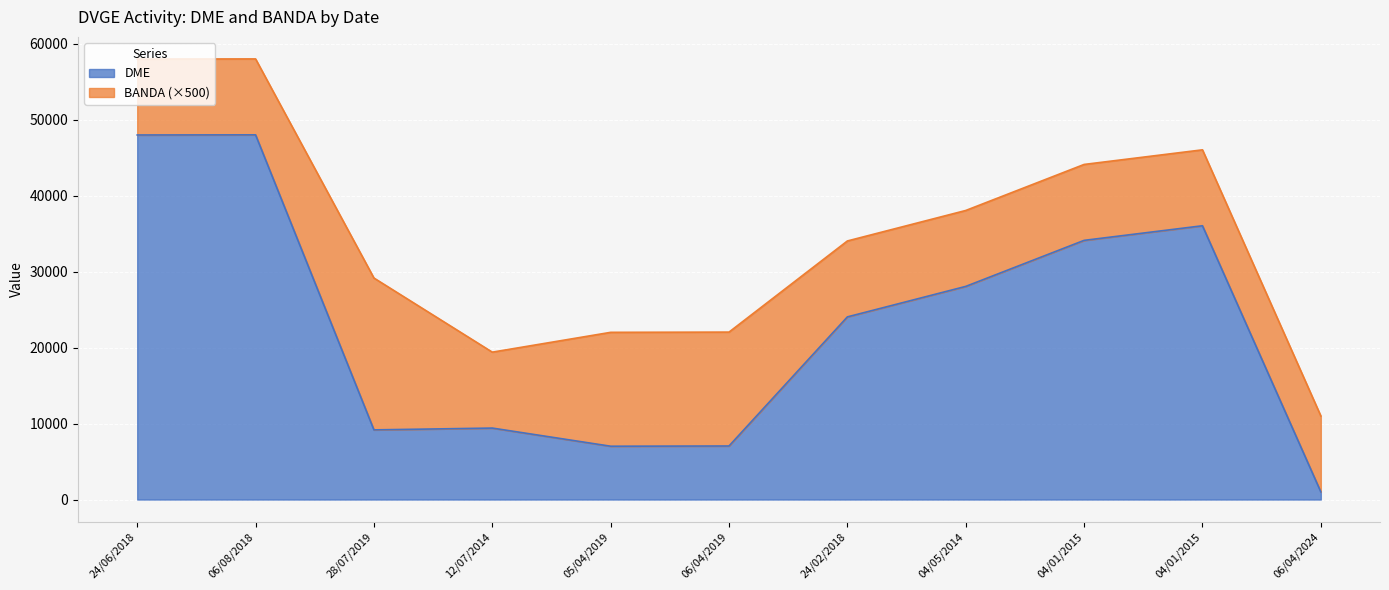

The chart shows a value of 10509 at 06/04/2019. True or false?

False